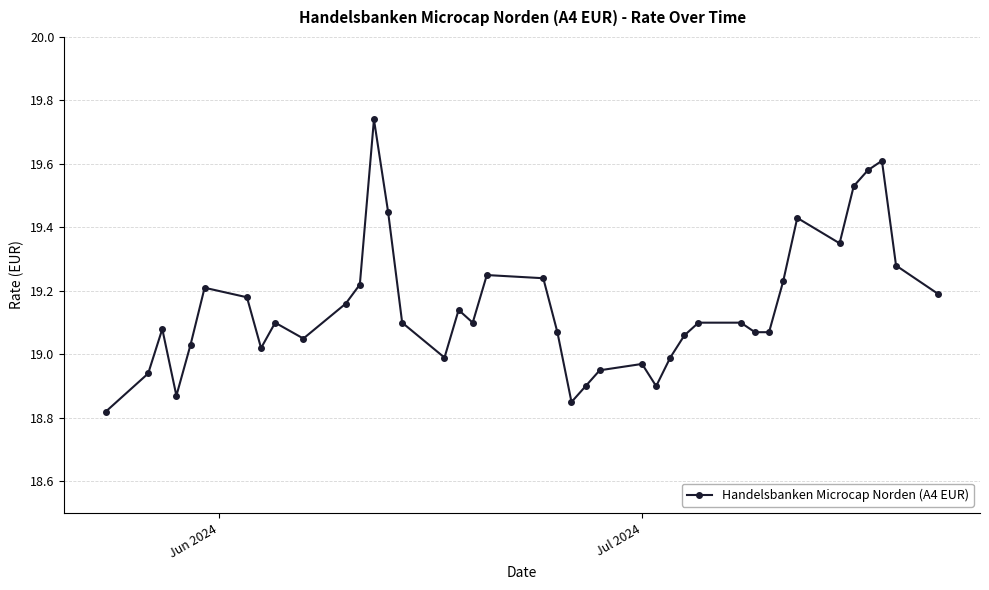

What is the difference between the second highest and minimum values?

0.8